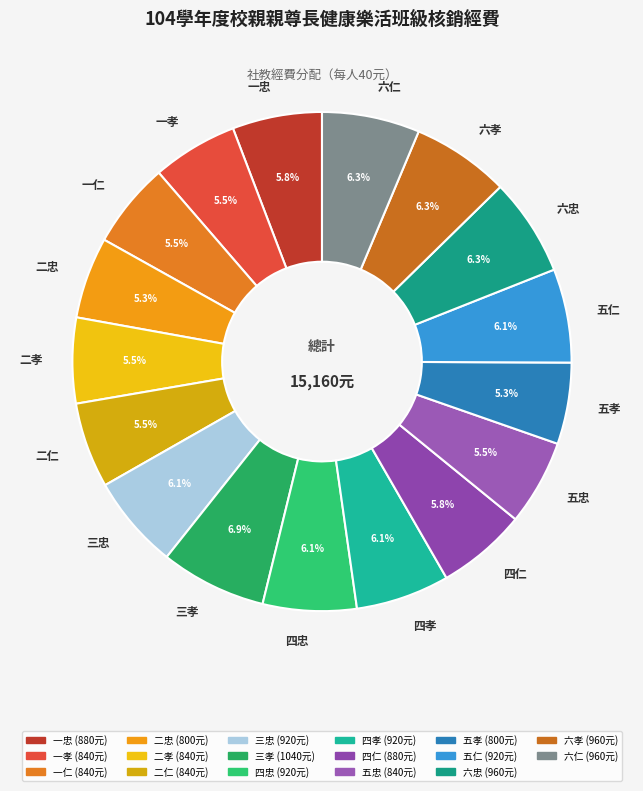

The 六忠 slice represents 6% of the pie. True or false?

True